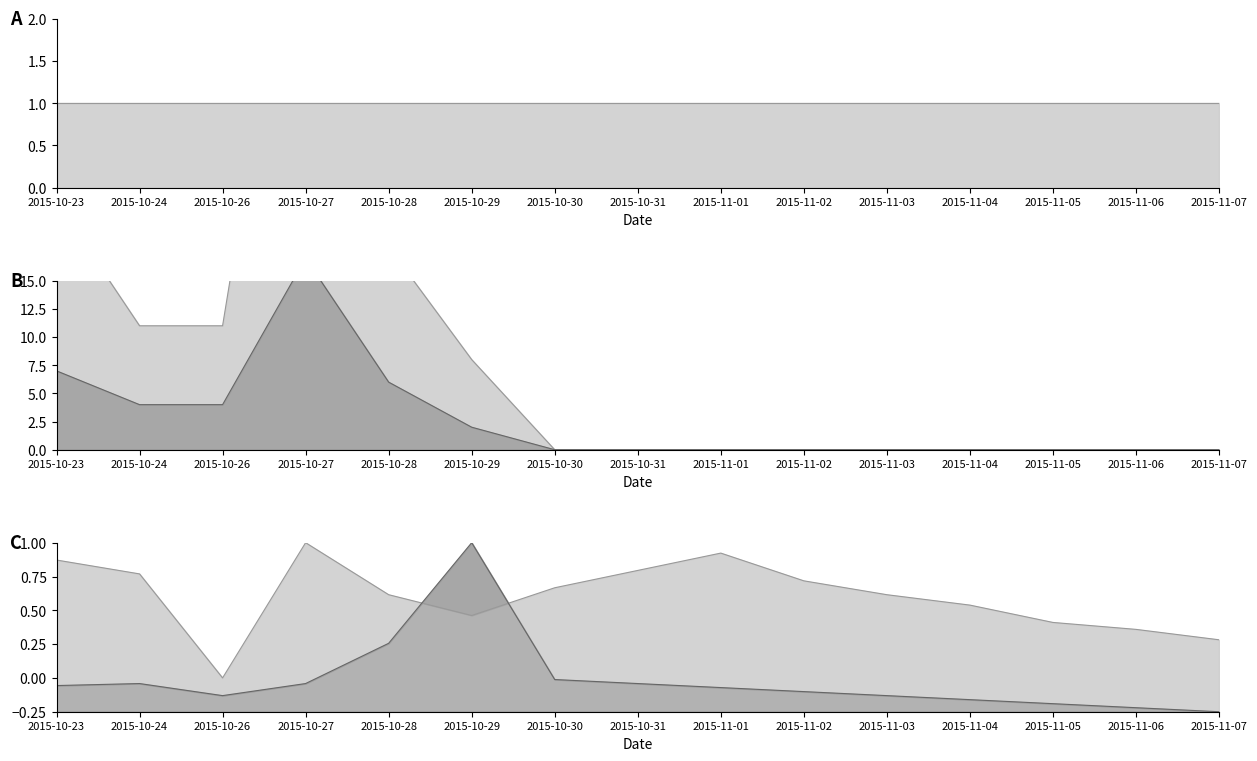

Is it true that rating upper equals -29.0 at 2015-11-02?

False